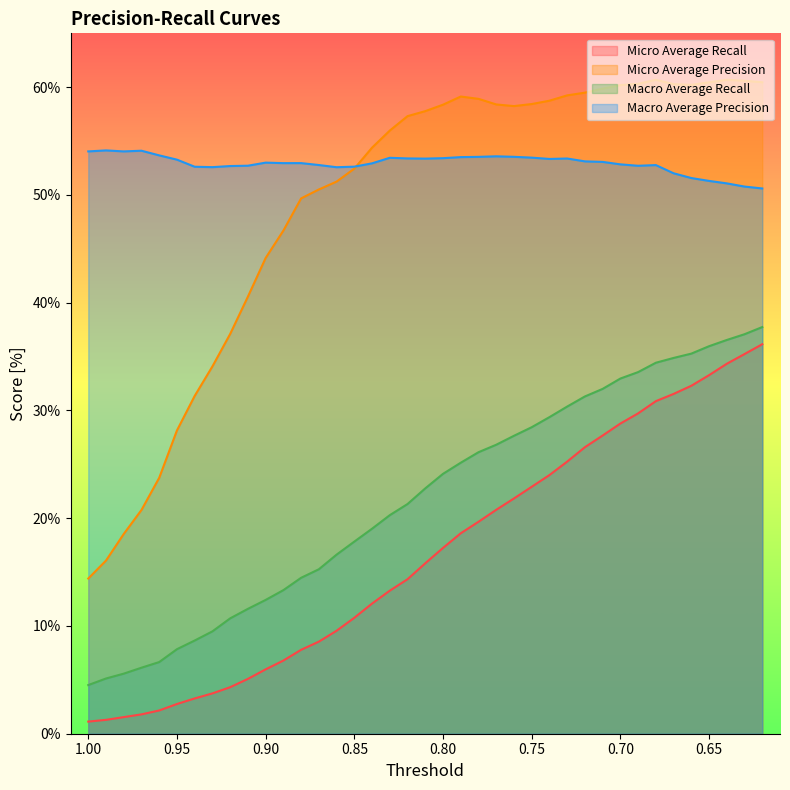

Which has a higher value, 0.83 or 0.73?

0.73